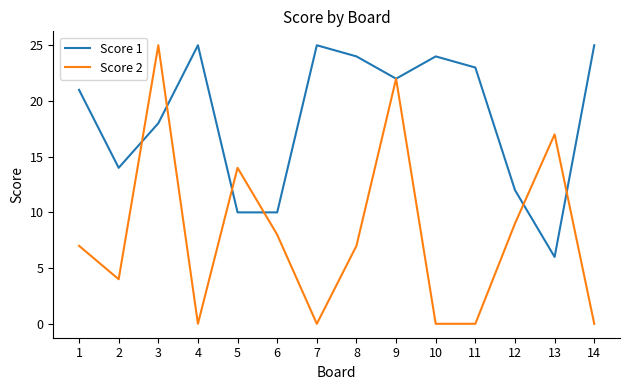

After their last crossing, which series has the higher values: Score 2 or Score 1?

Score 1